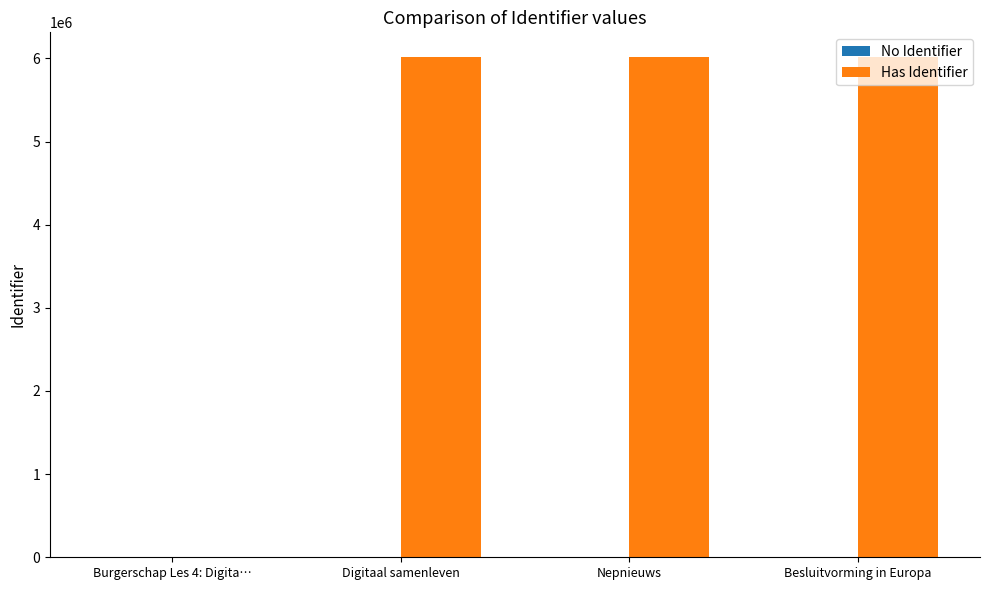

Approximately how many times larger is the value at Besluitvorming in Europa compared to Nepnieuws?

1.0